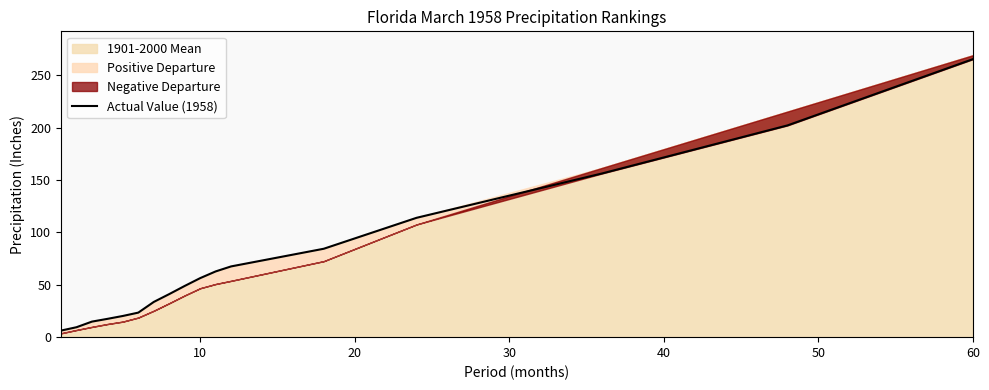

What is the lowest value of the Actual Value (1958) series?

6.3